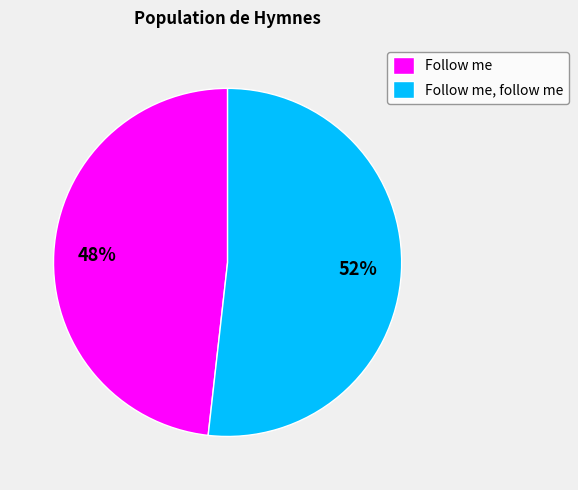

Is it true that Follow me is 63% of the pie?

False